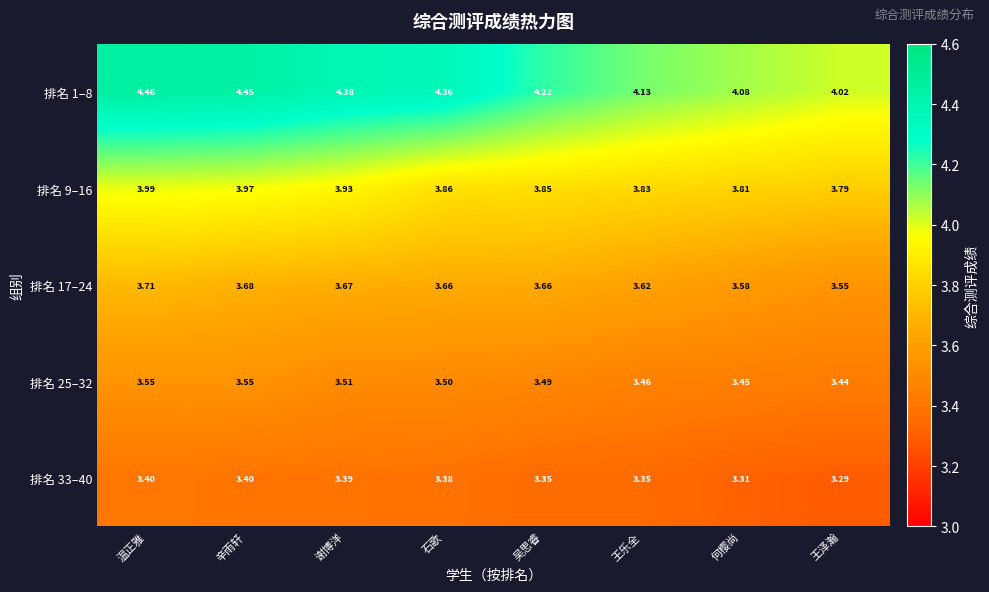

What is the difference between the highest and lowest values at 何樱尚?

0.8